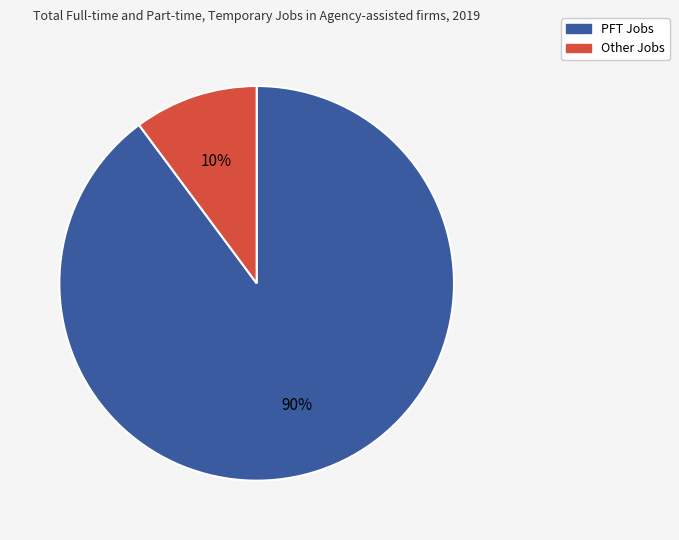

Which category accounts for the majority?

PFT Jobs